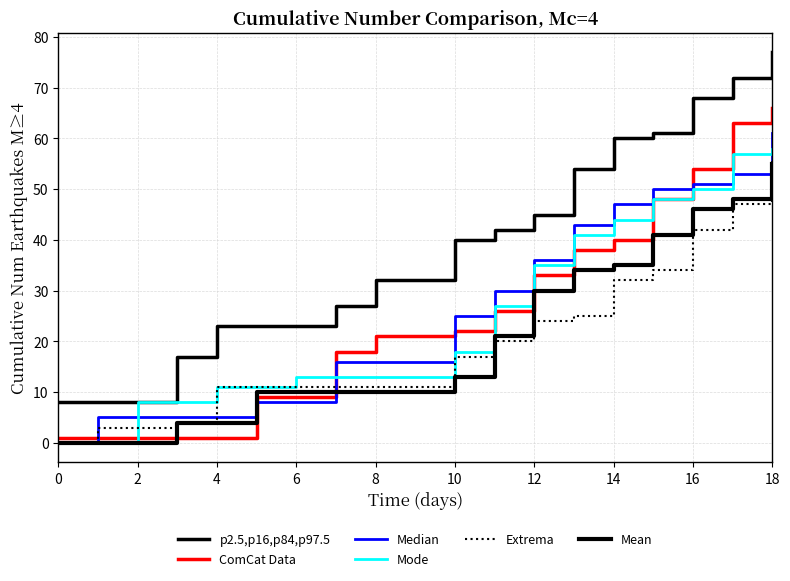

Which category has the highest value across all series?

18